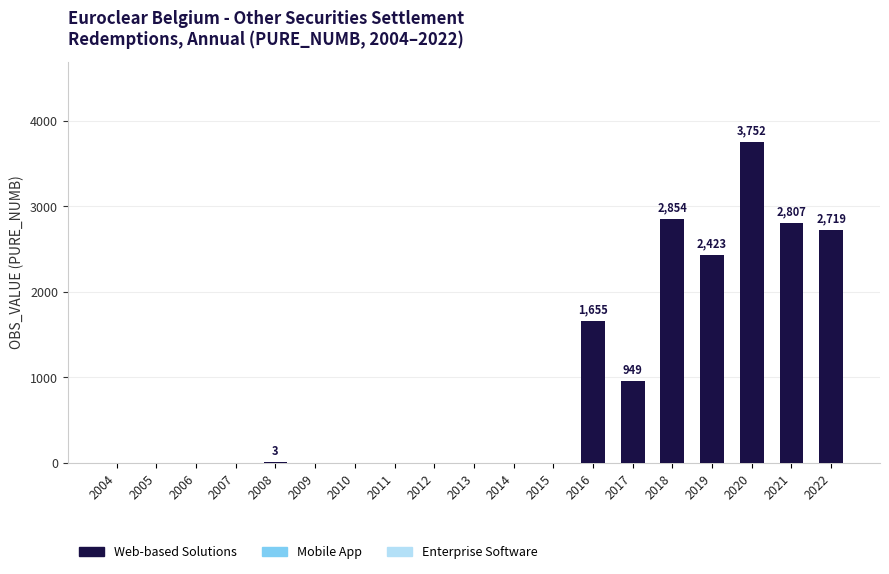

Is it true that the value at 2022 is 3852?

False